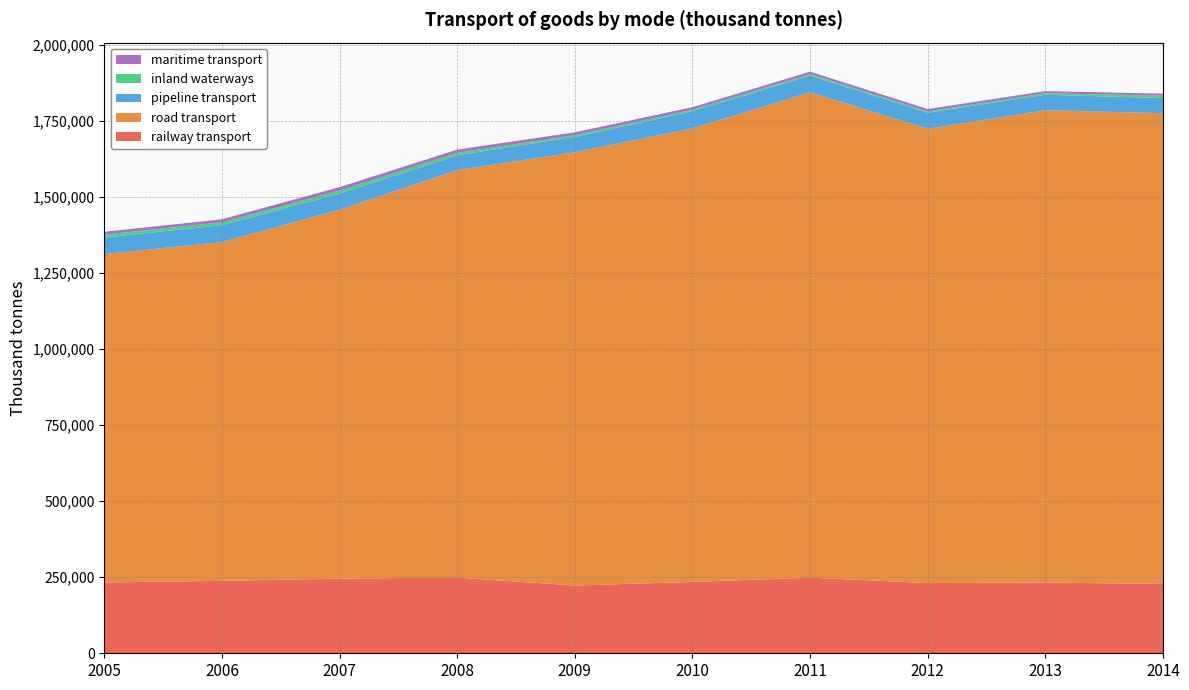

Reading left to right, list all the values displayed in this chart.

railway transport: 232828	238104	245346	248860	222631	234568	248606	230878	232596	227820
road transport: 1079761	1113880	1213246	1339473	1424883	1491253	1596209	1493386	1553050	1547883
pipeline transport: 54259	55631	52866	49029	50242	56208	54482	52985	50656	49810
inland waterways: 9607	9271	9792	8109	5655	5141	5093	4579	5044	7629
maritime transport: 9362	10021	11432	10447	9378	8362	7737	7476	6965	6781